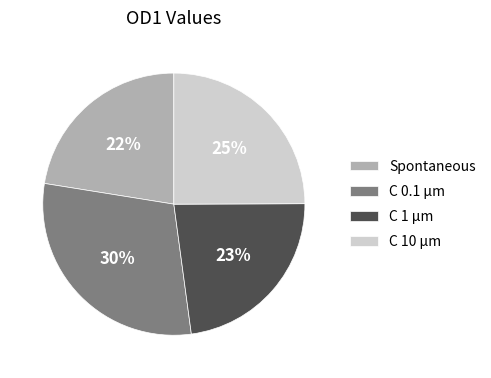

To the nearest percent, what percentage of the pie is Spontaneous?

22%